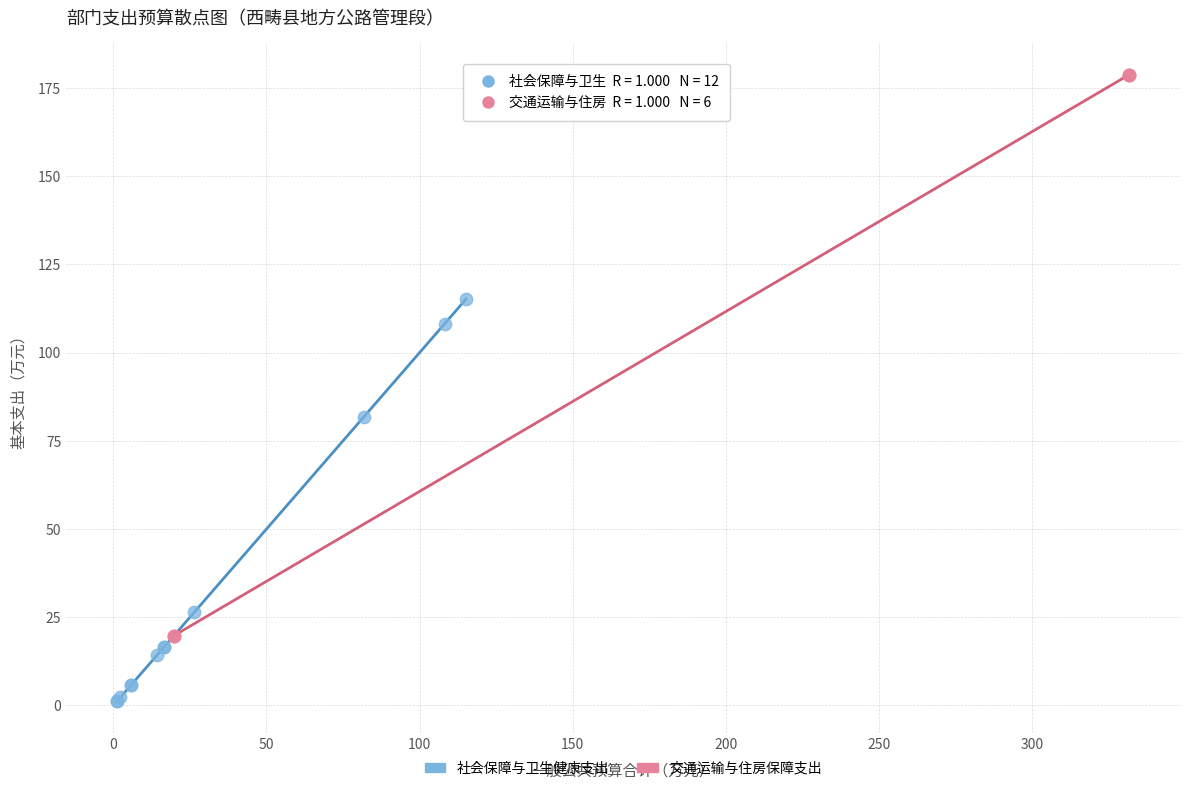

Which series reaches the minimum Y coordinate?

社会保障与卫生健康支出